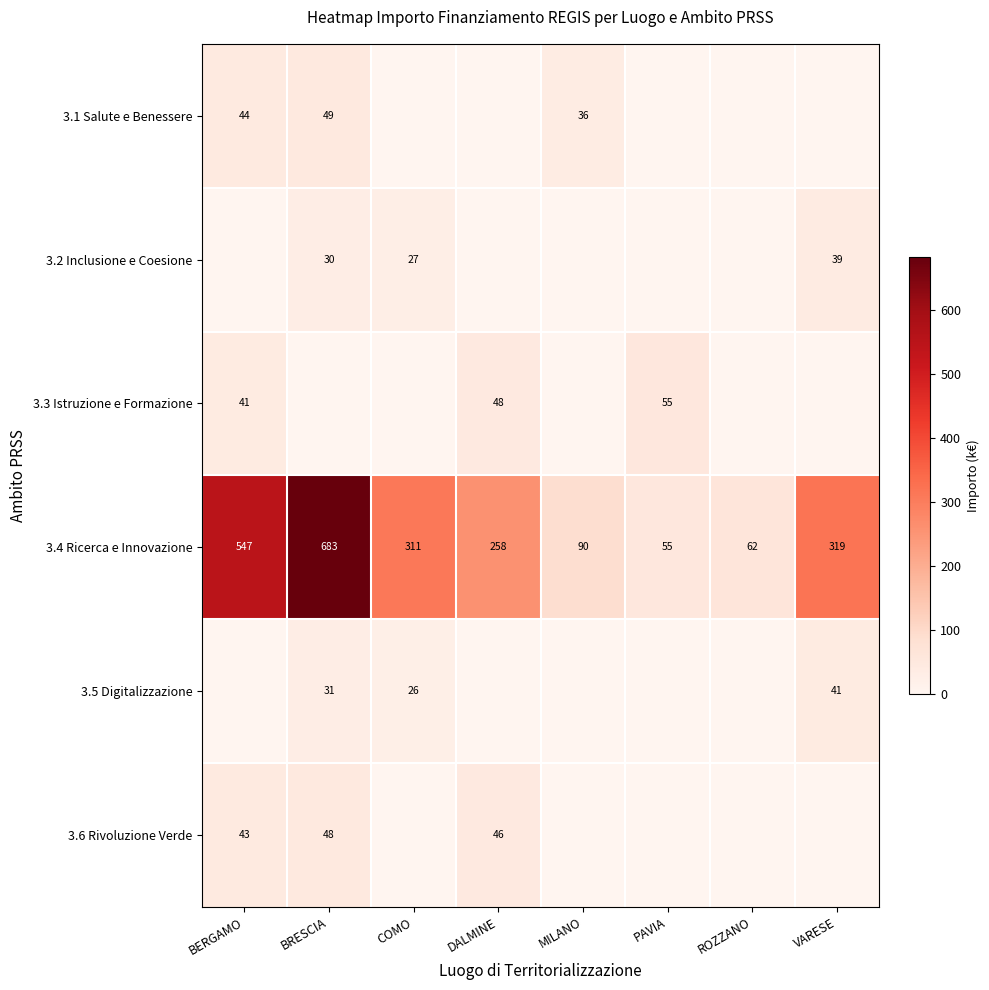

Count the number of data series in this chart.

6